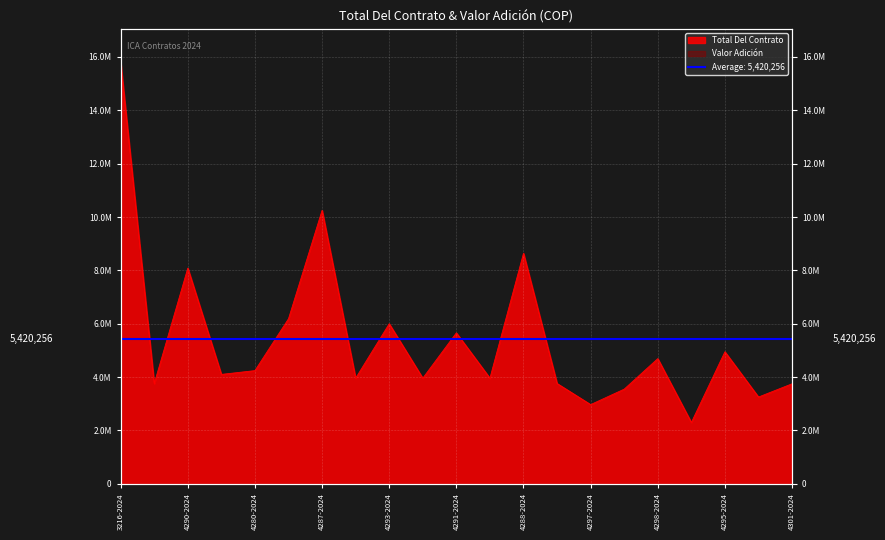

The chart shows a value of 11047821 at 4292-2024. True or false?

False